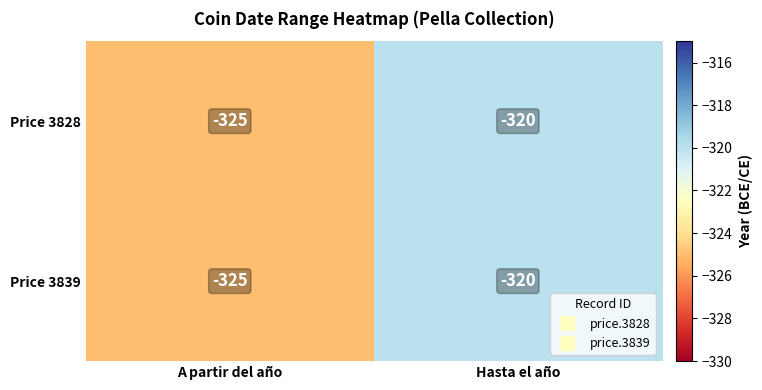

Where is Price 3828 nearest to the value -322?

Hasta el año